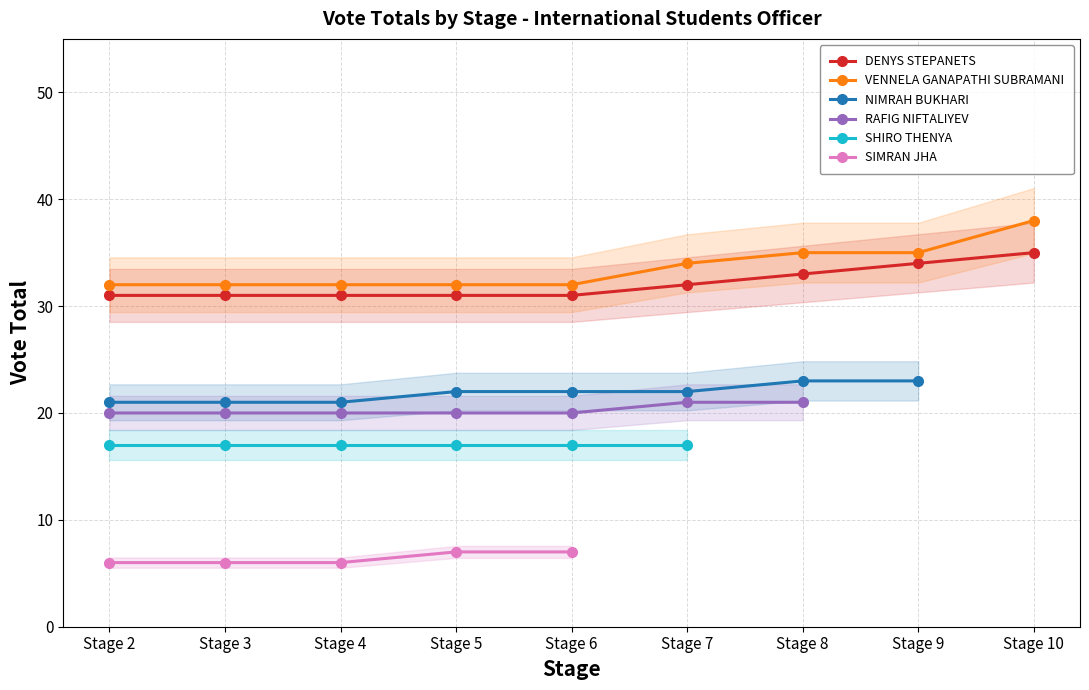

What is the value of the DENYS STEPANETS point at the 2nd from the left?

31